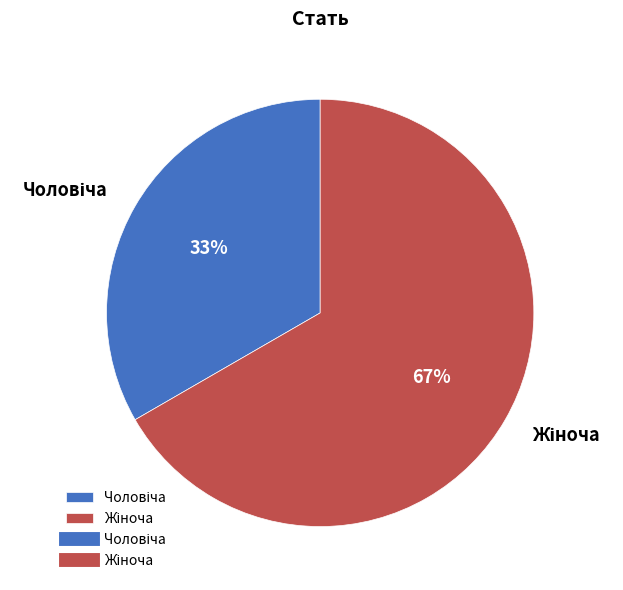

To the nearest percent, what is the average slice percentage?

50%